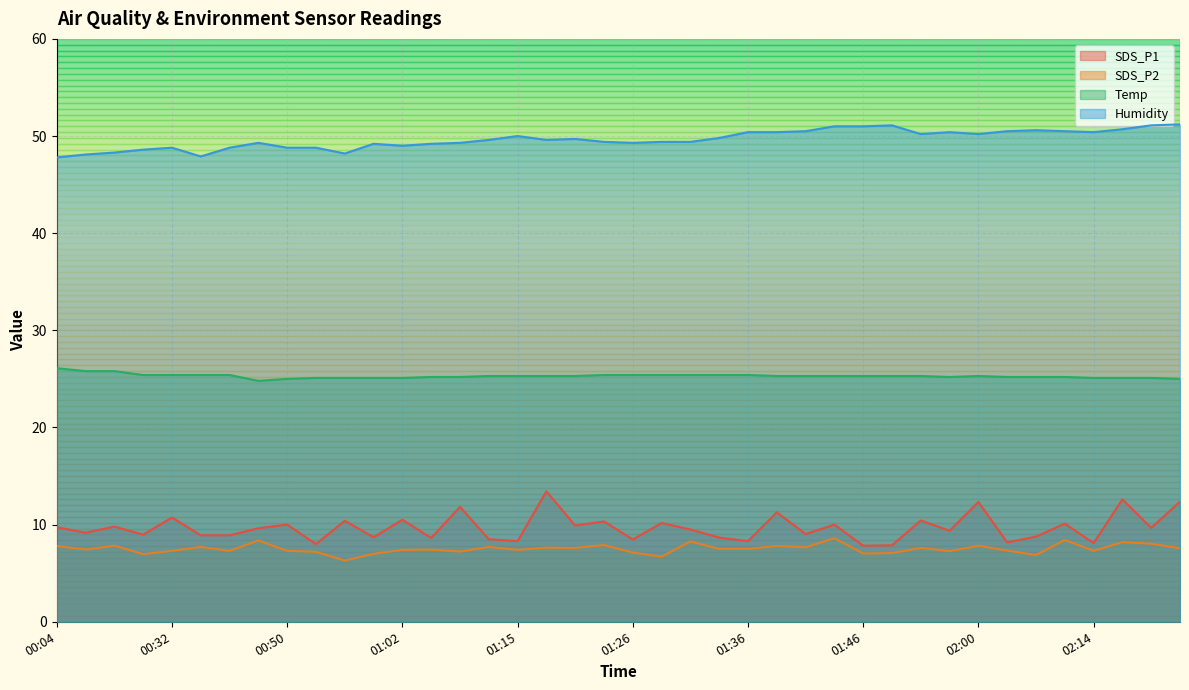

How many data points does each series have?

40